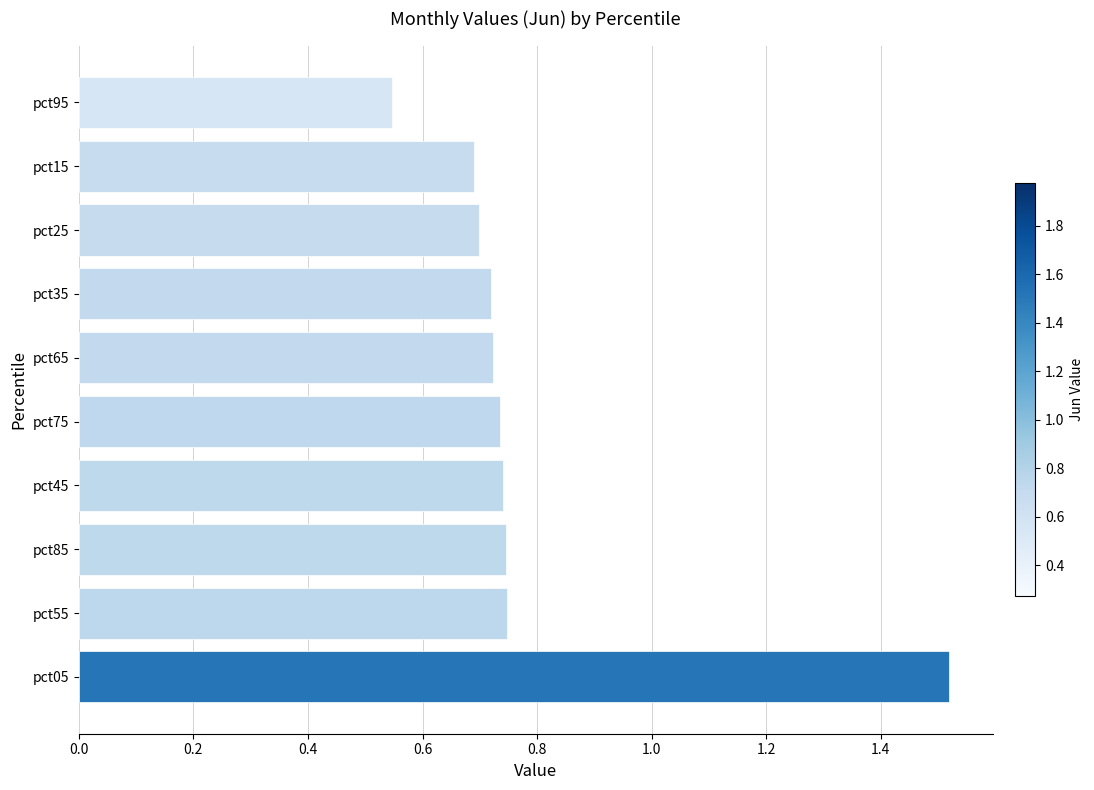

Is it true that the value at pct85 is 0.7?

True